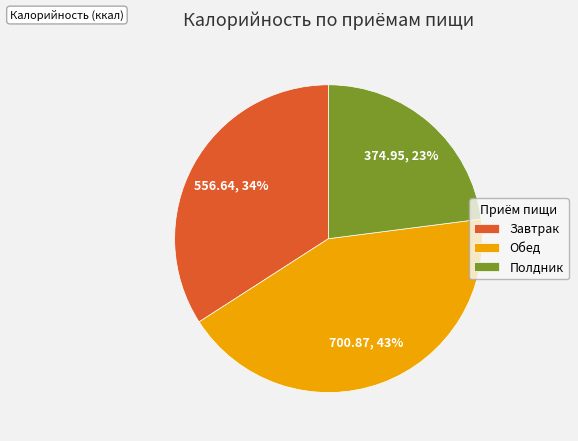

Rank the categories by value from lowest to highest.

Полдник, Завтрак, Обед